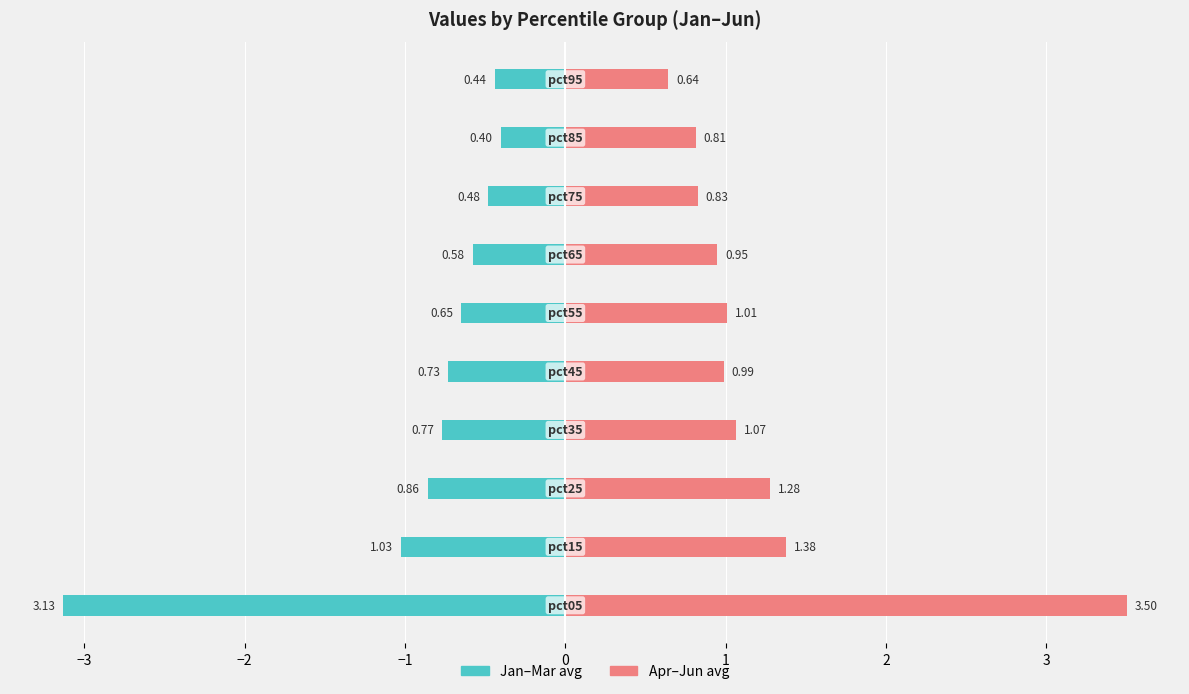

What is the value of the Apr-Jun (avg) bar at the 8th from the left?

0.8